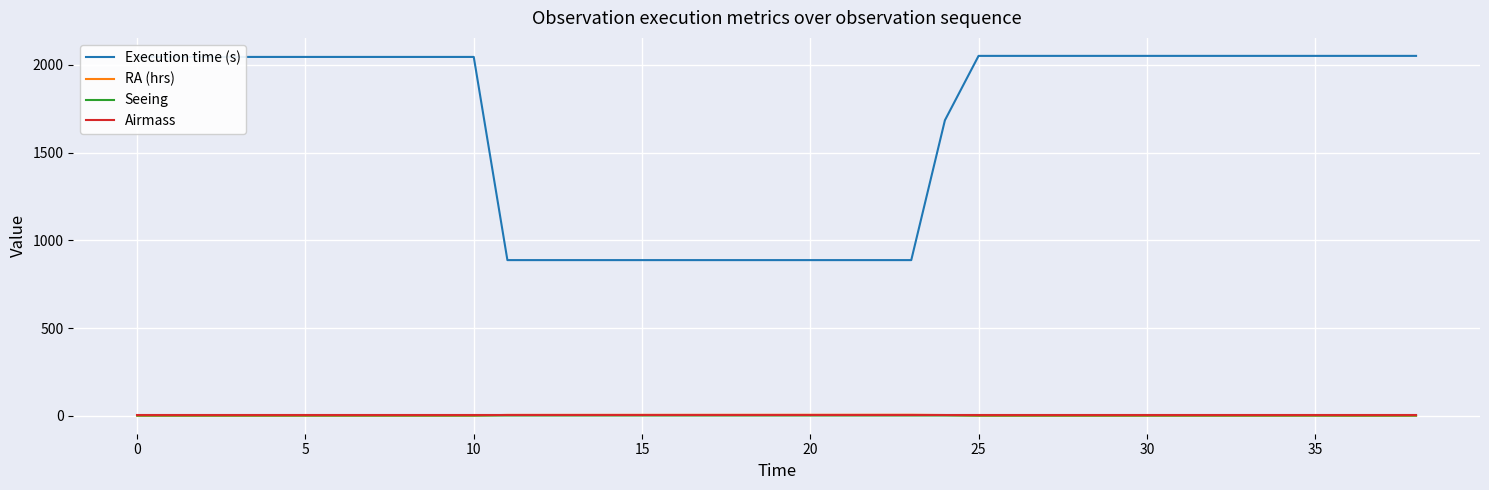

How many lines are shown in the chart?

4